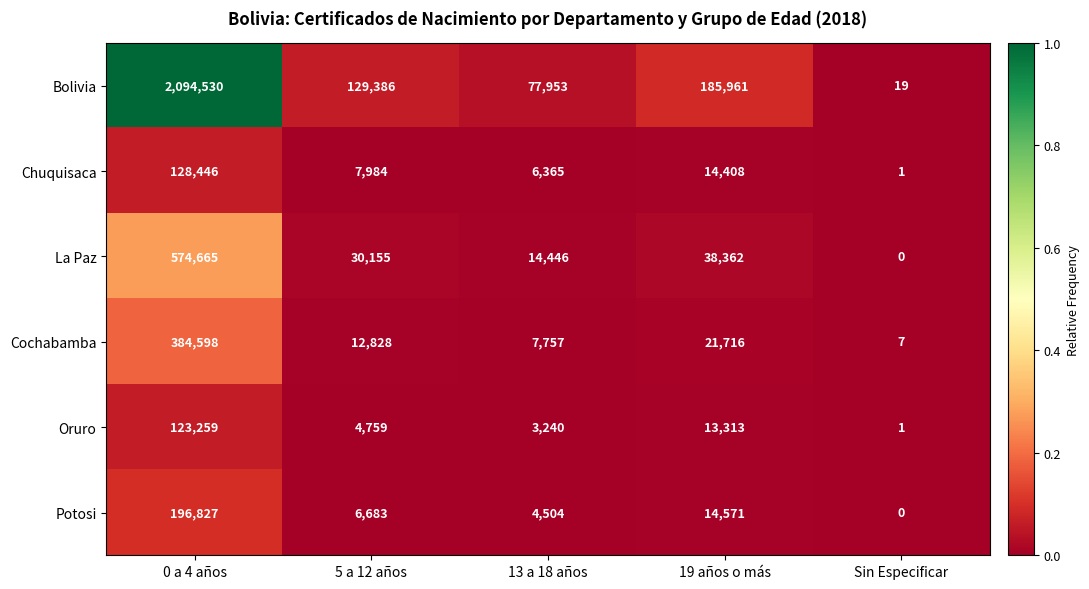

Reading left to right, list all the values displayed in this chart.

Bolivia: 2094530	129386	77953	185961	19
Chuquisaca: 128446	7984	6365	14408	1
La Paz: 574665	30155	14446	38362	0
Cochabamba: 384598	12828	7757	21716	7
Oruro: 123259	4759	3240	13313	1
Potosi: 196827	6683	4504	14571	0